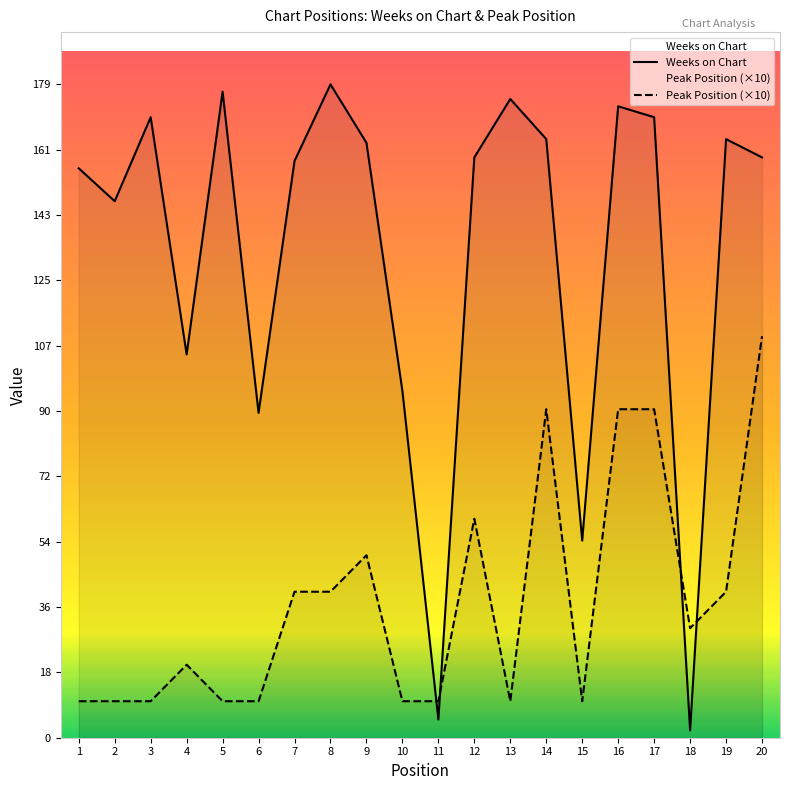

Reading right to left, list all the values displayed in this chart.

Weeks on Chart: 159	164	2	170	173	54	164	175	159	5	95	163	179	158	89	177	105	170	147	156
Peak Position (×10): 110	40	30	90	90	10	90	10	60	10	10	50	40	40	10	10	20	10	10	10